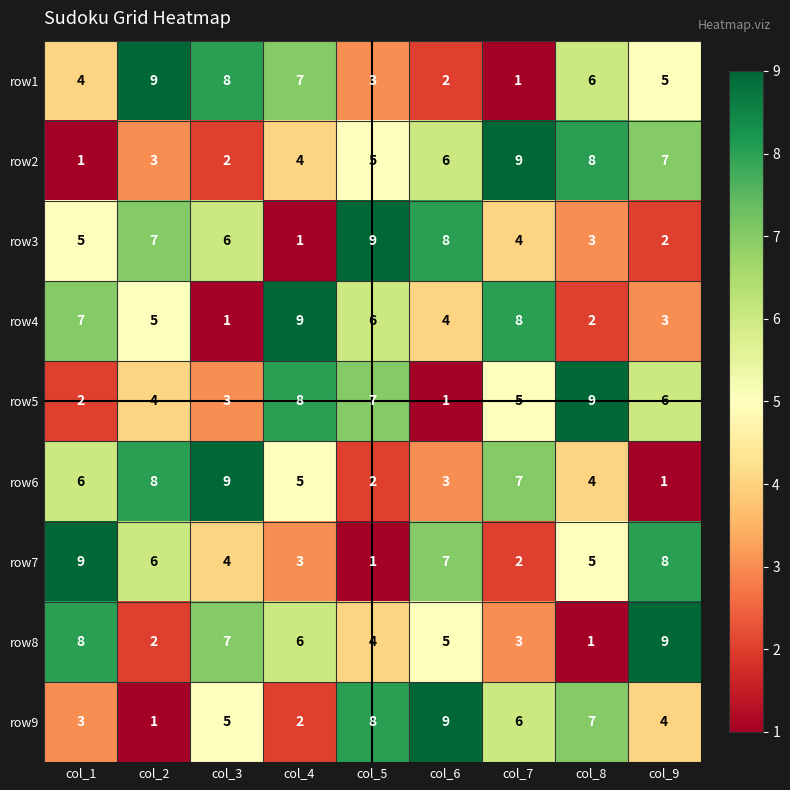

How many data points does each series have?

9